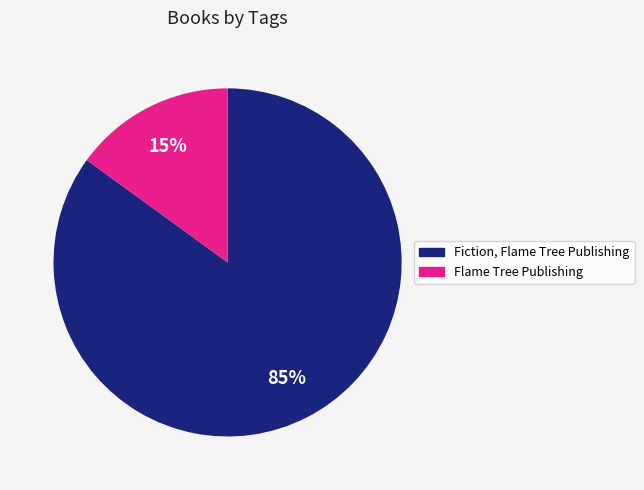

Which category has the smallest portion of the pie?

Flame Tree Publishing